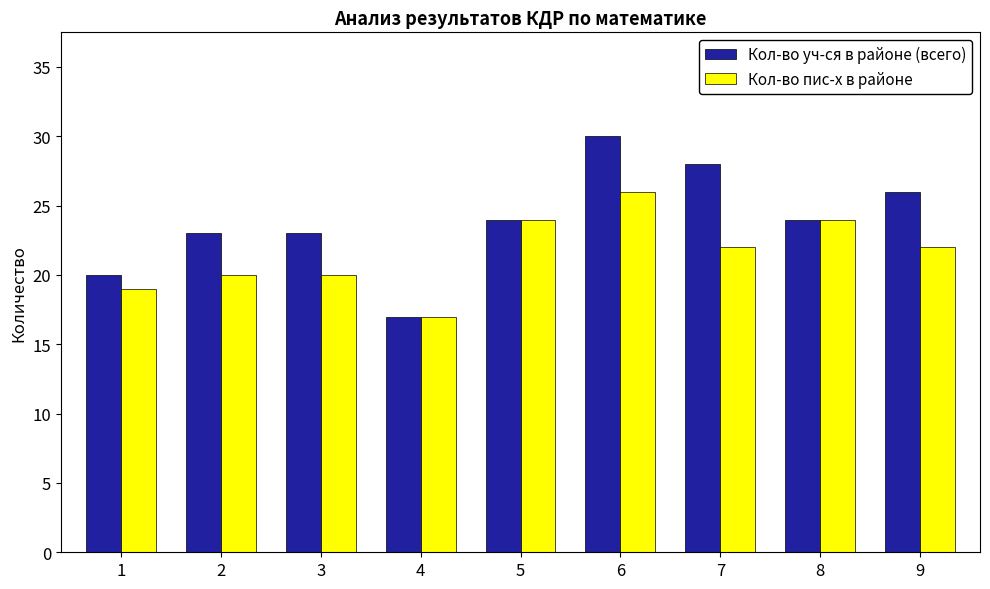

Rank the series by their average value, from highest to lowest.

Кол-во уч-ся в районе (всего), Кол-во пис-х в районе